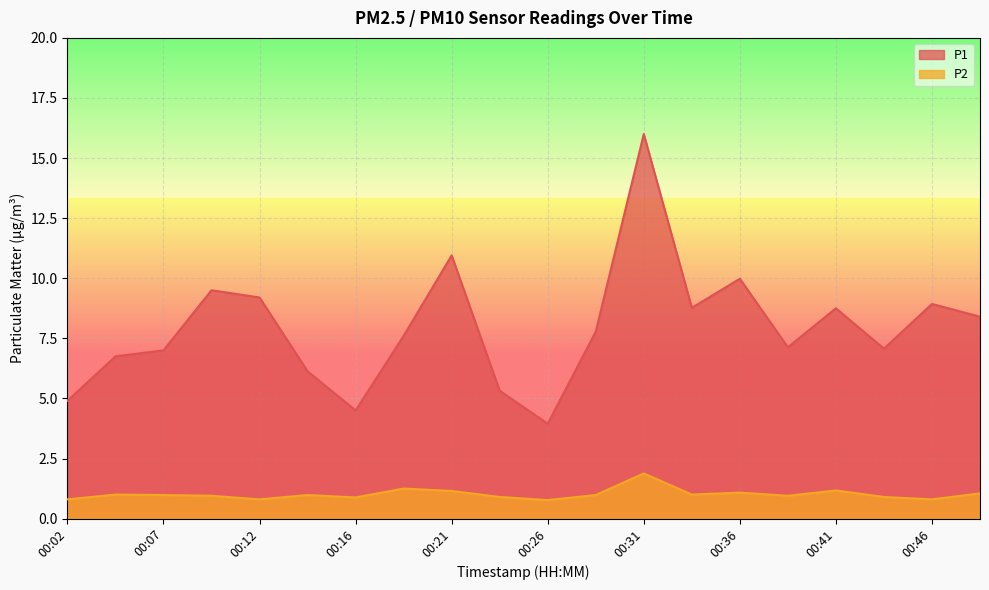

What are all the series names shown in the legend?

P1, P2